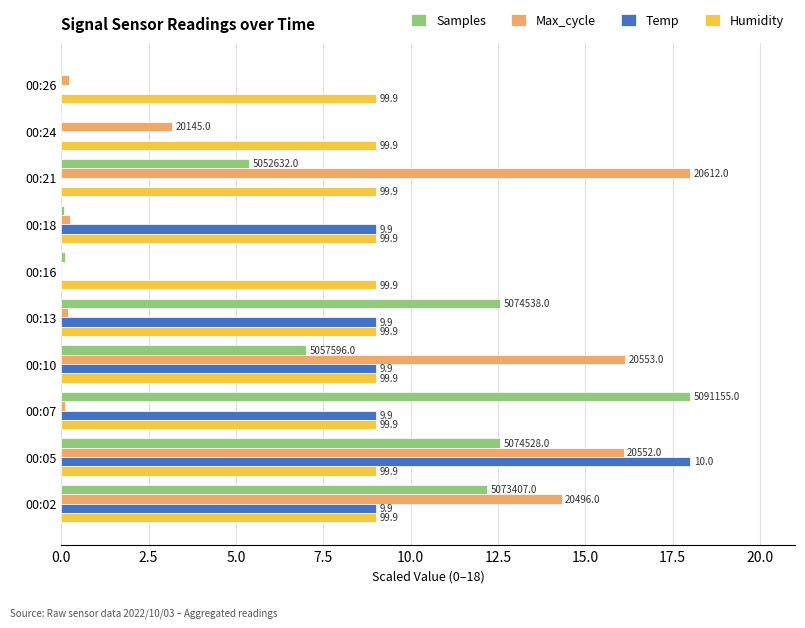

What are all the series names shown in the legend?

Samples, Max_cycle, Temp, Humidity